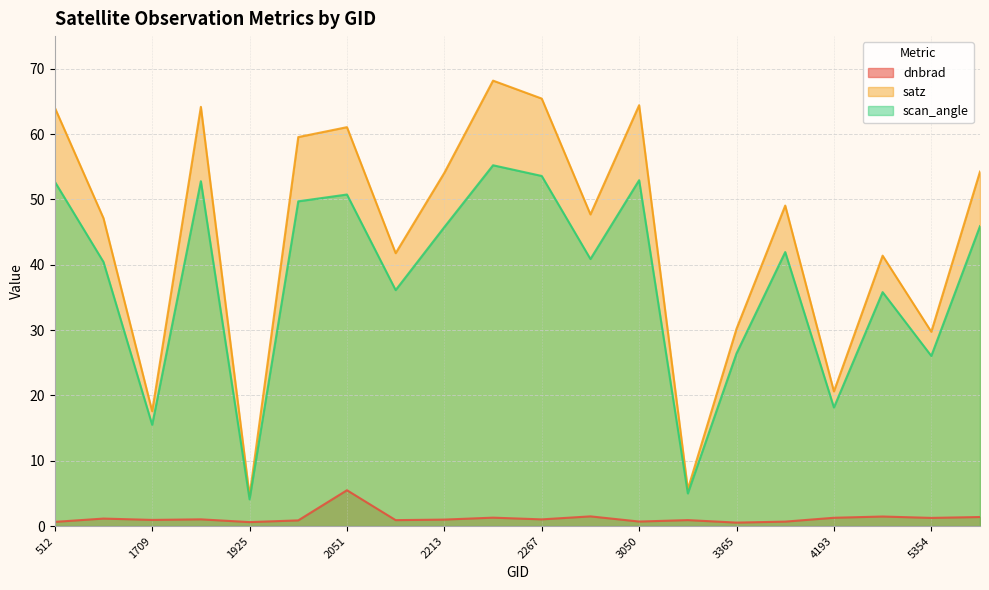

In dnbrad, how many points are higher than both neighbors (excluding endpoints)?

7